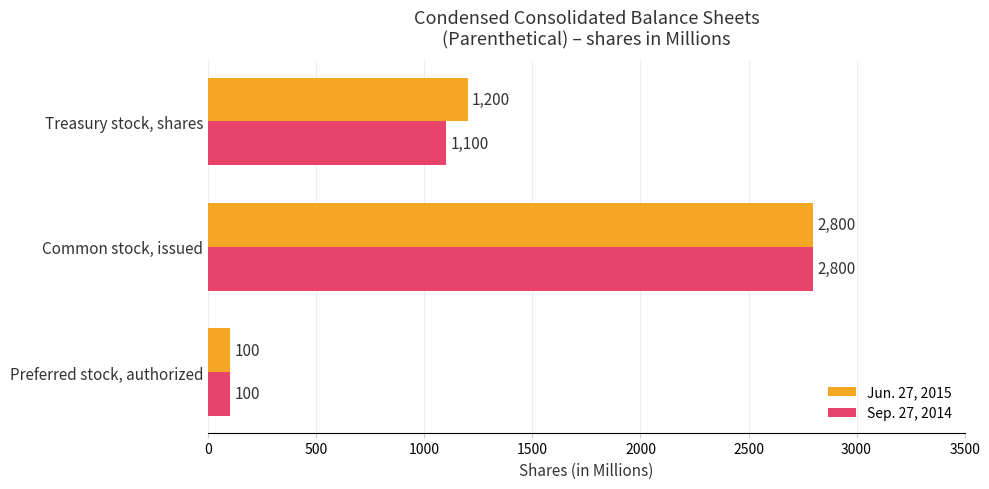

The Sep. 27, 2014 series shows 696 at Common stock, issued. True or false?

False